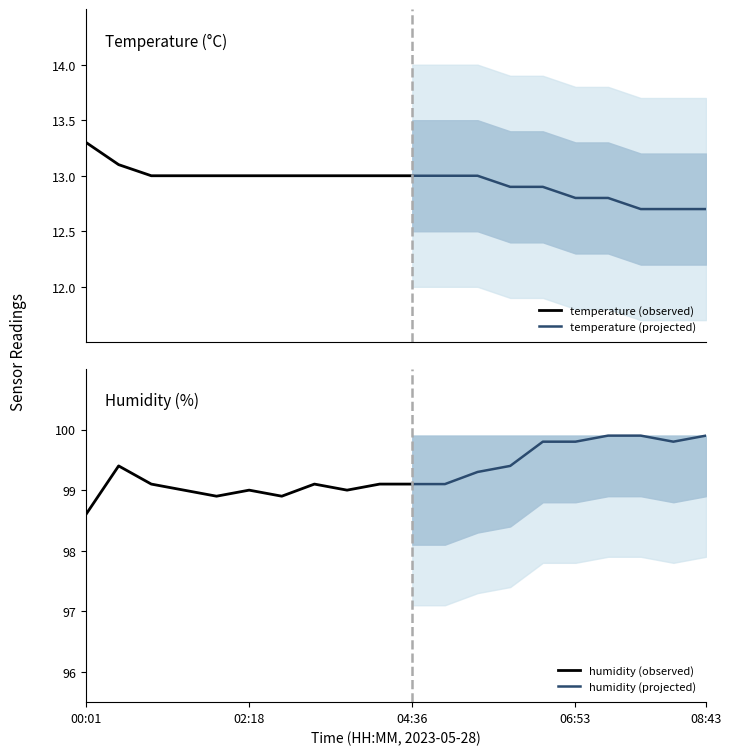

At which category is the sum across all series the highest?

06:26